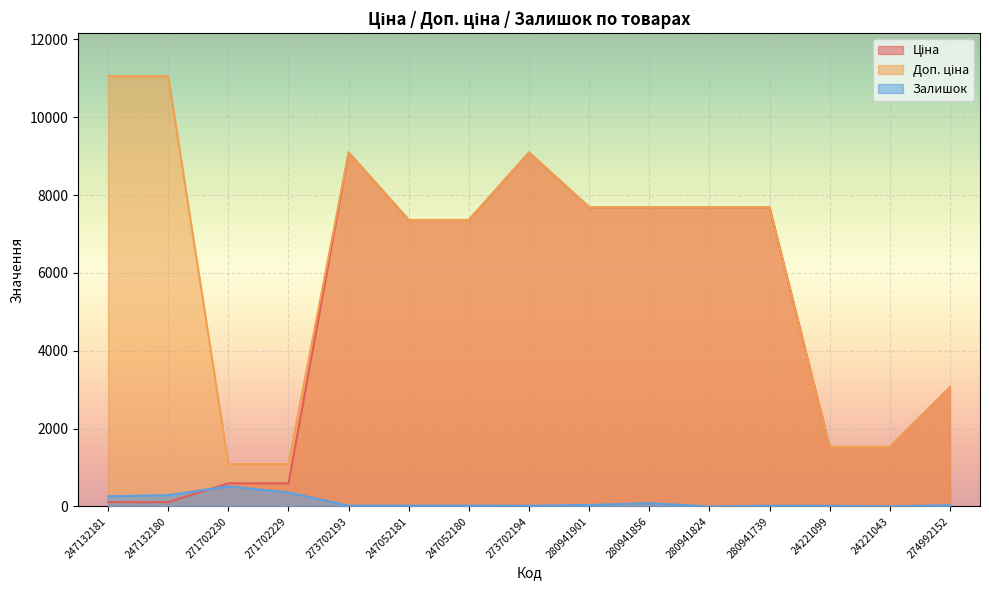

Which has a higher value, 274992152 or 271702229?

274992152